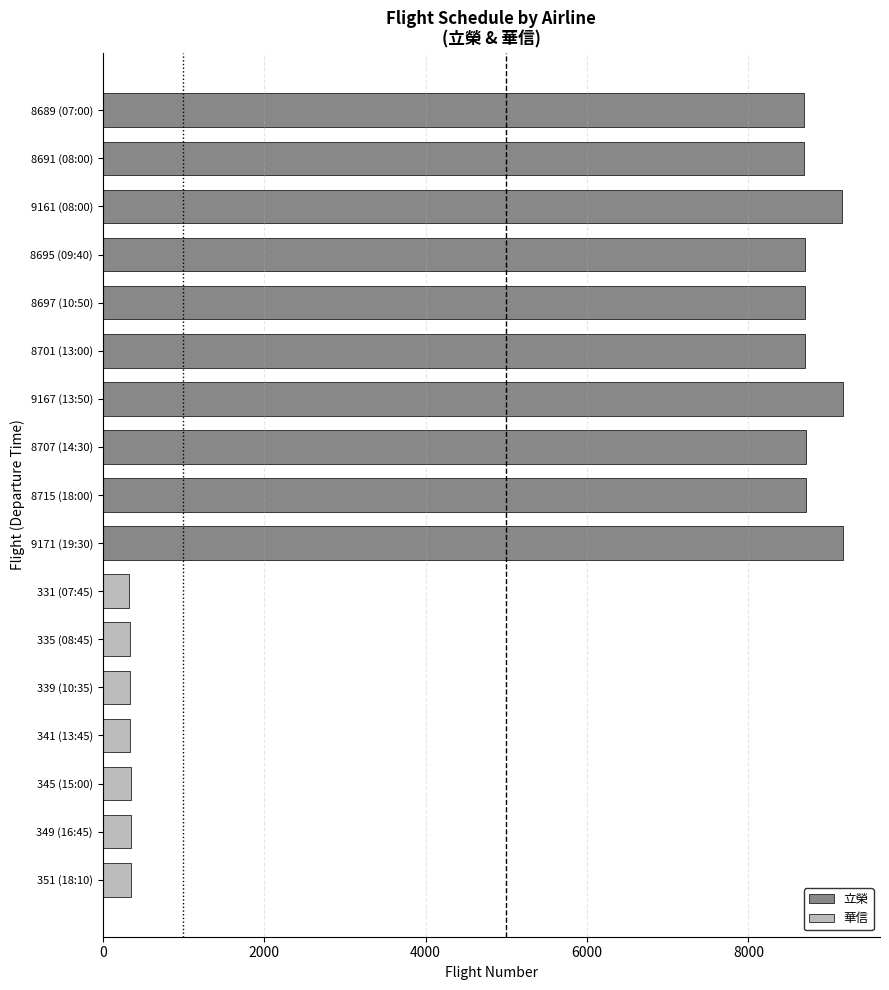

The value of 立榮 at 8695 (09:40) is 13678. True or false?

False